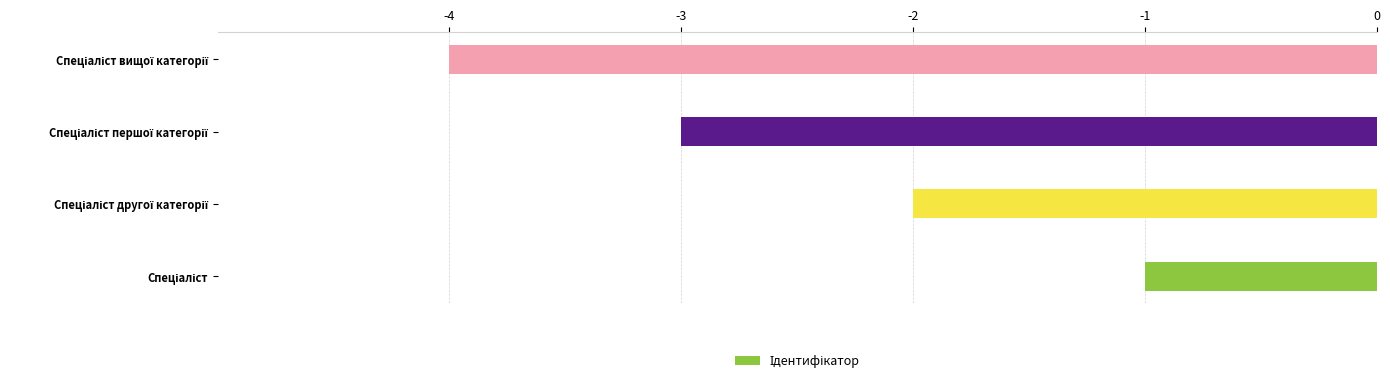

What is the smallest value displayed?

-4